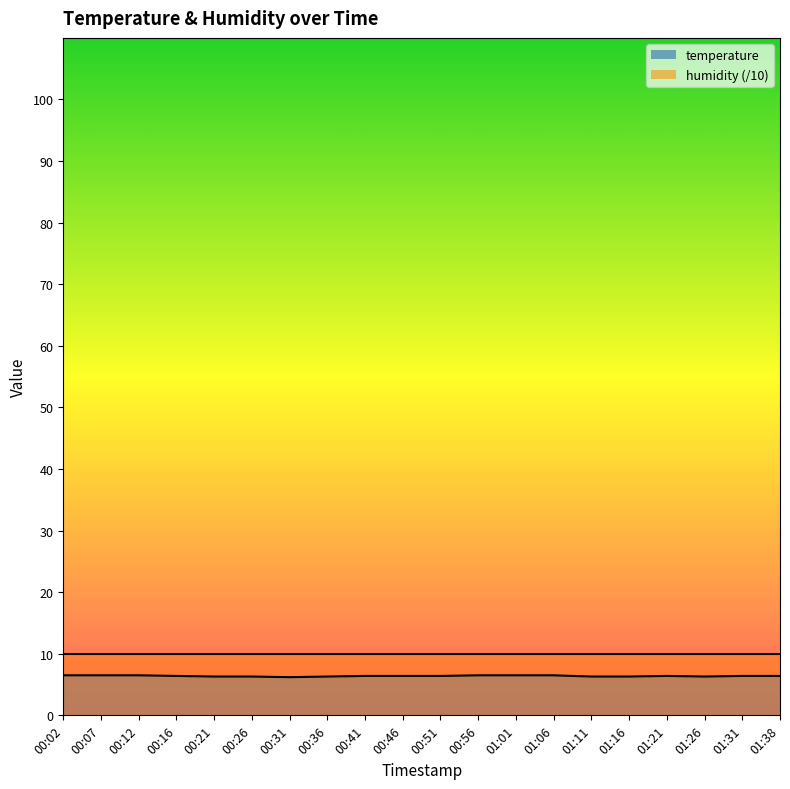

At which category does the data reach its first local valley?

00:31